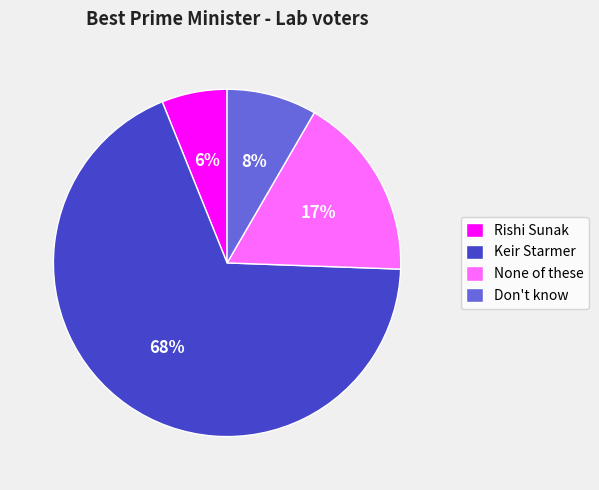

Is there any slice that represents more than half of the pie?

Yes